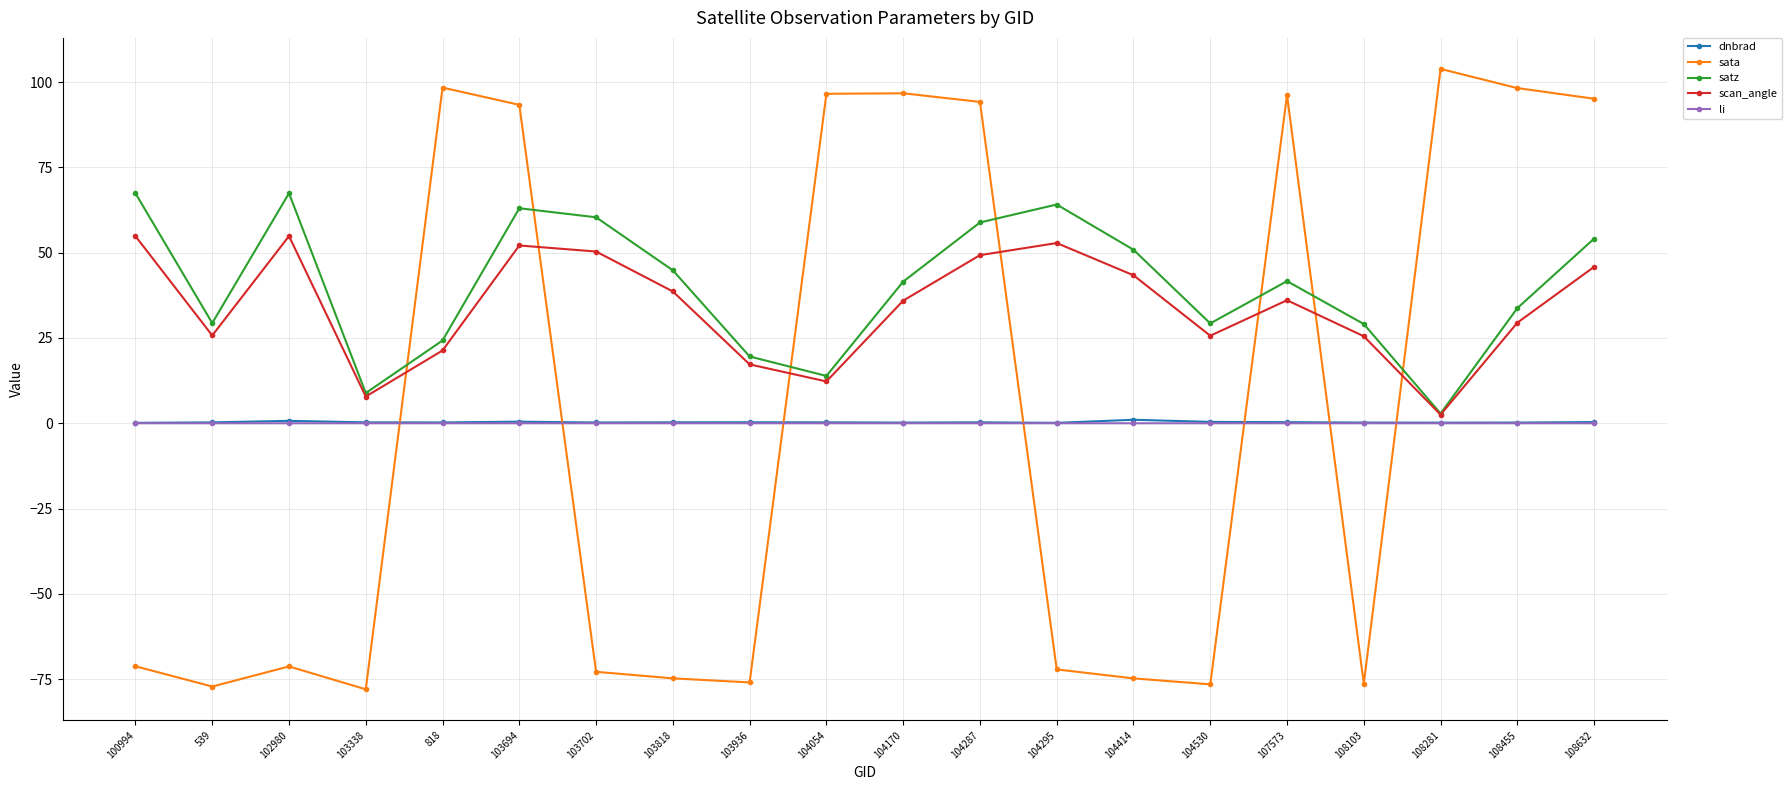

Which series has the largest range (max minus min)?

sata